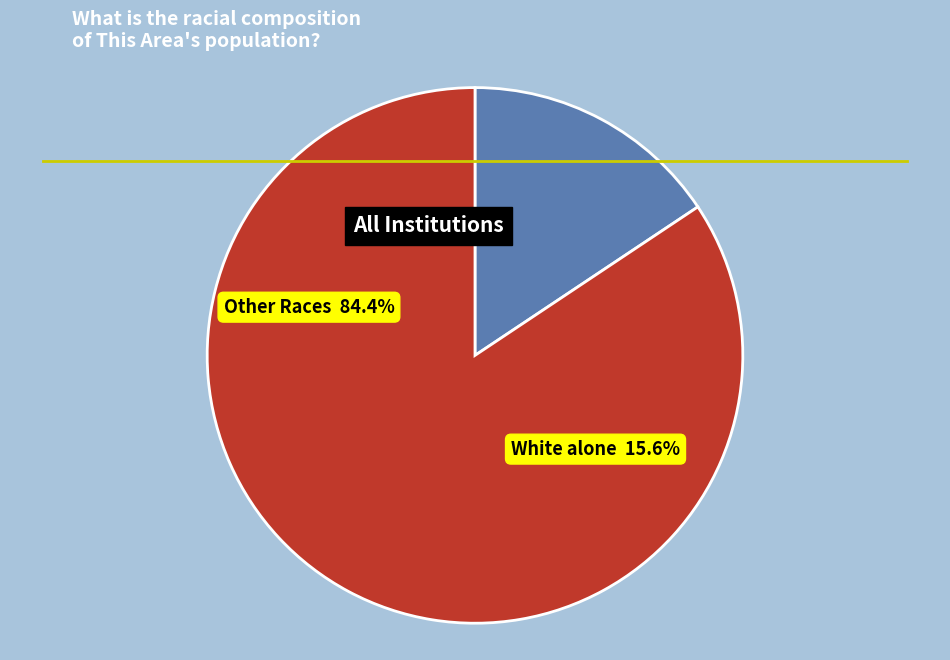

Does any single category account for the majority?

Yes